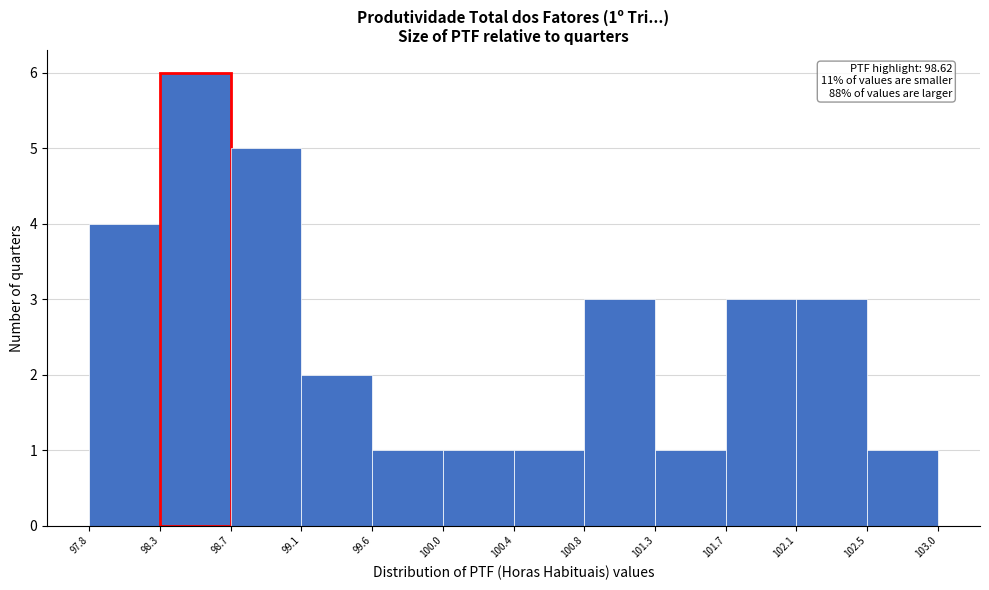

Which range on the x-axis has the tallest bar?

98.3 to 98.7